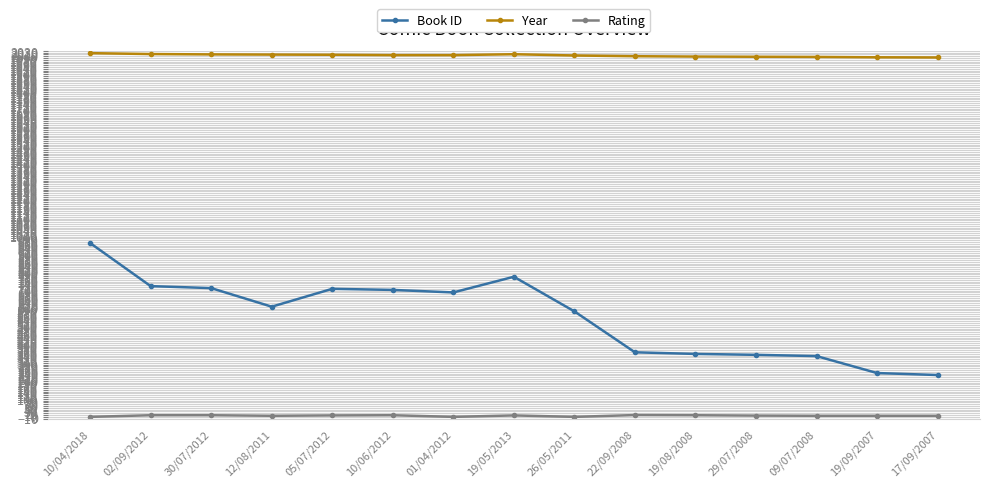

True or false: Year and Book ID cross at least once.

False